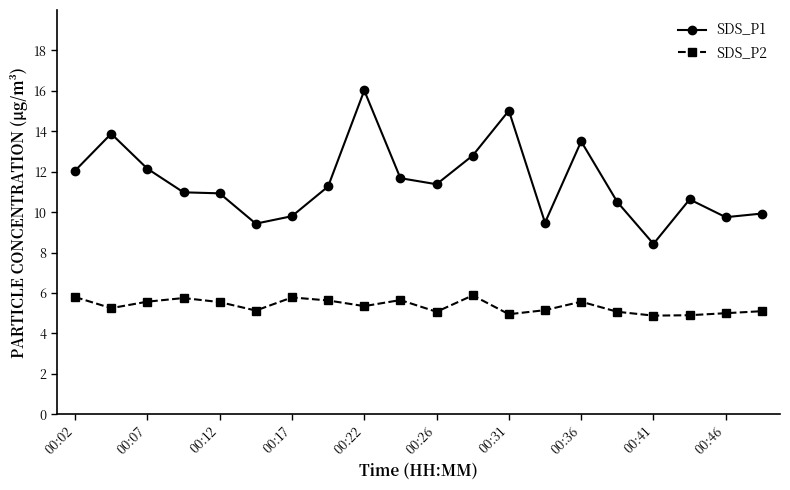

True or false: SDS_P2 has more than 0 points higher than both neighbors.

True